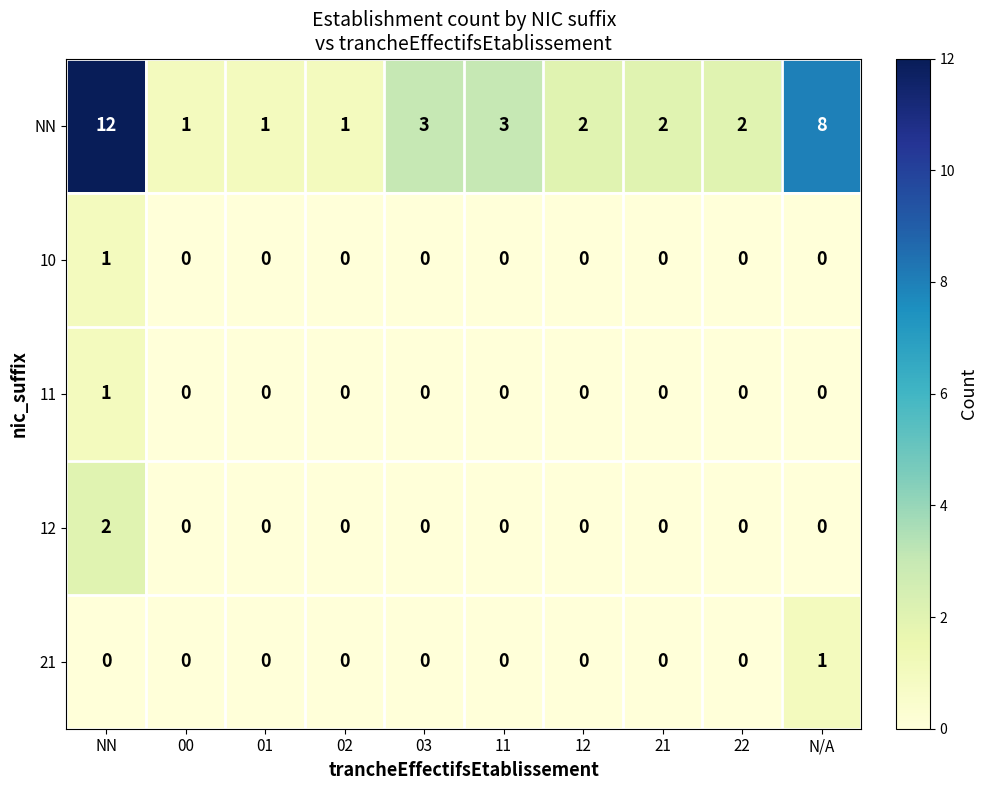

What is the average value of the NN series?

4